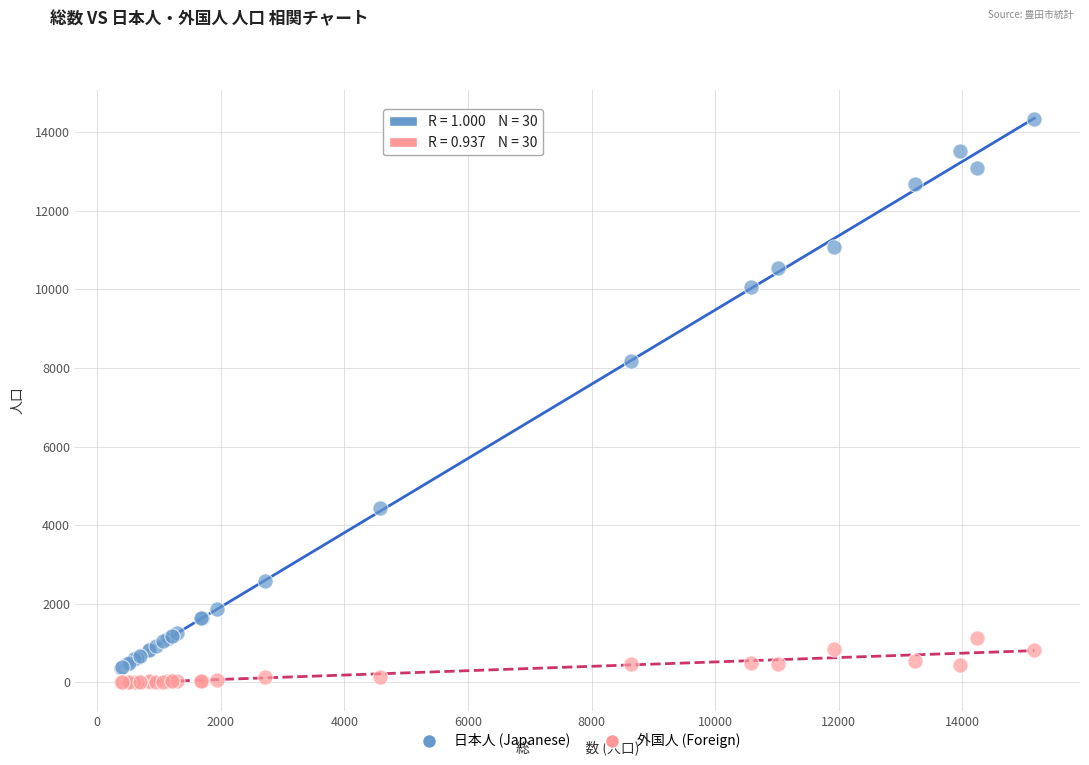

Across all series, what Y value is closest to 7174?

8175